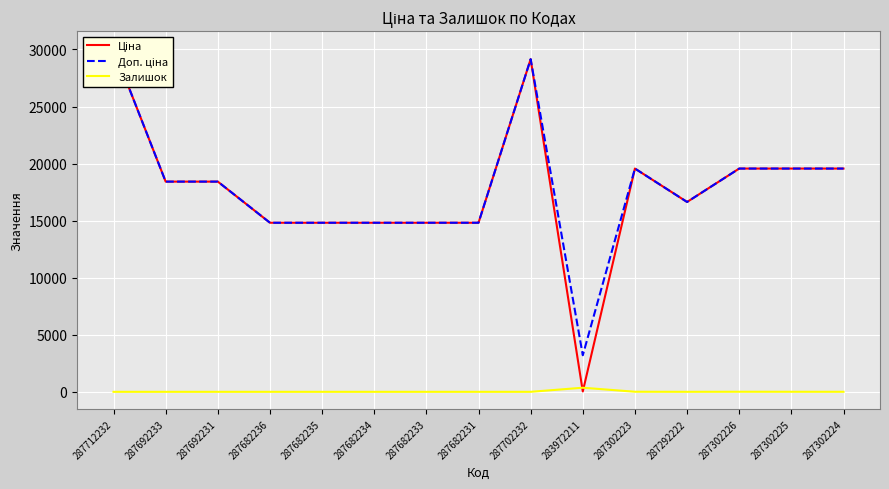

How many data points does each series have?

15